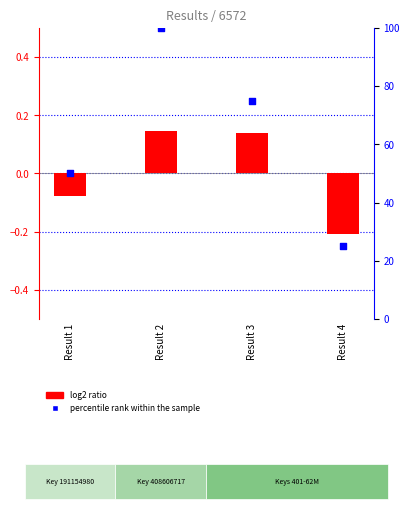

What are all the series names shown in the legend?

log2 ratio, percentile rank within the sample